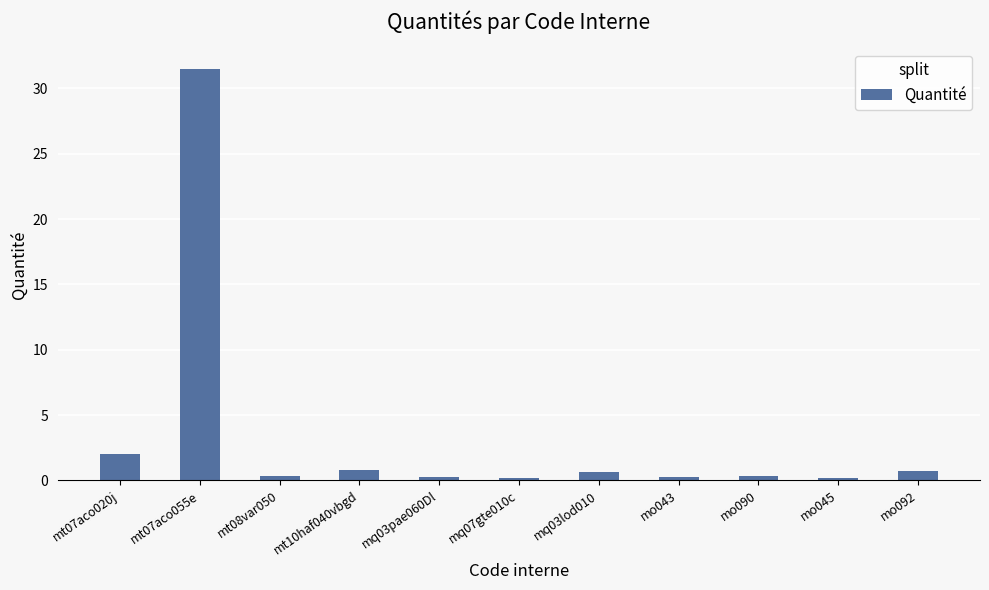

What is the change in value from mt10haf040vbgd to mo045?

-0.6